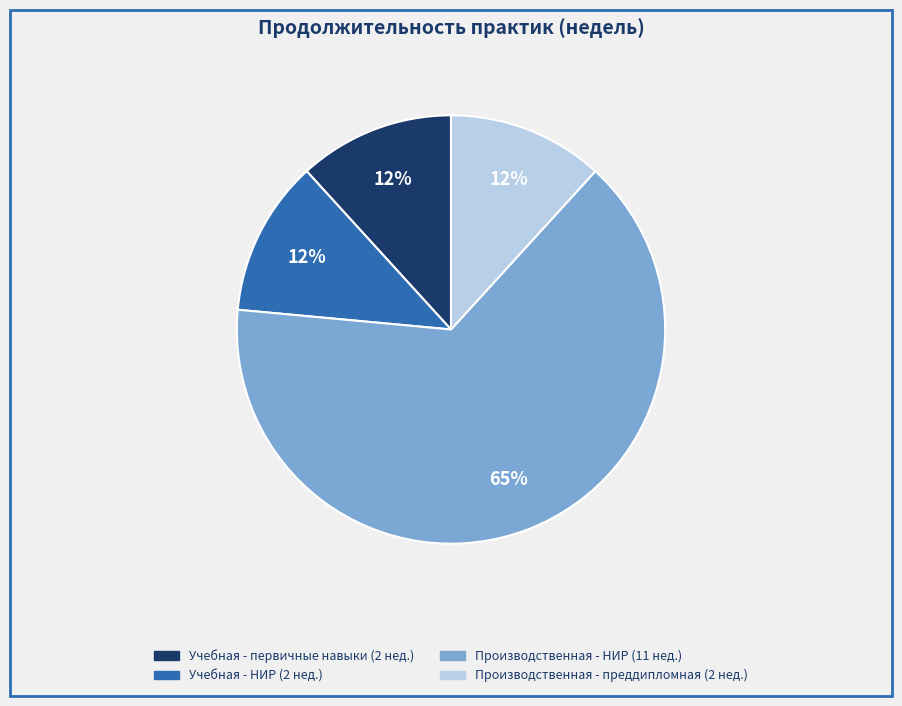

To the nearest percent, what is the average slice percentage?

25%